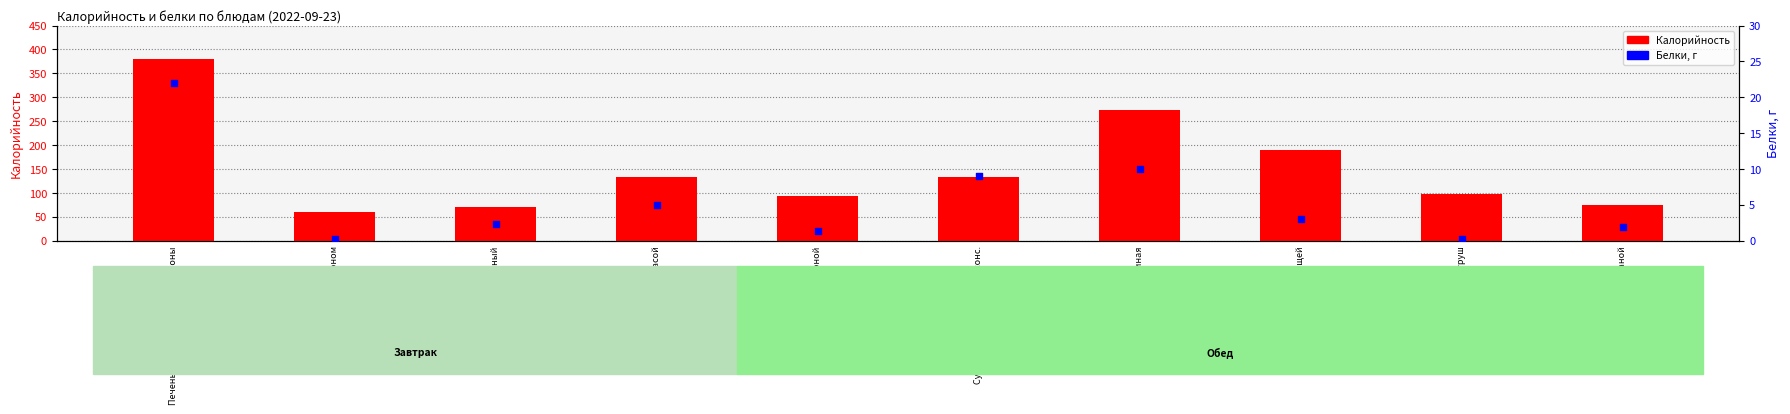

Which series contains the lowest Y value?

Белки